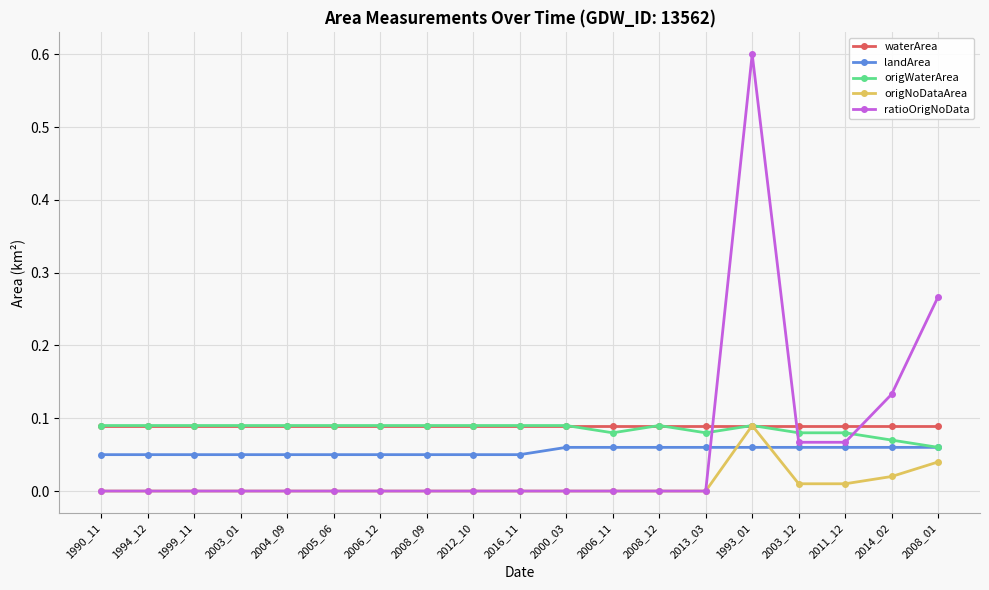

Is the value of landArea at 1993_01 greater than the value of origNoDataArea at 2003_01?

Yes